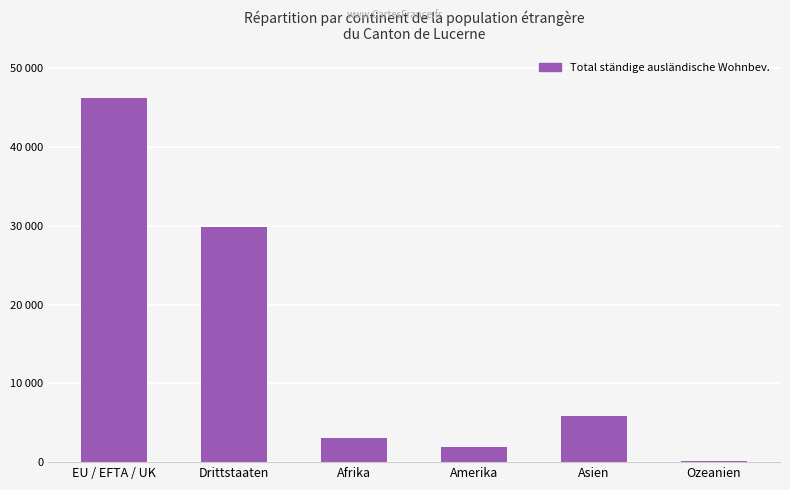

What is the difference between the second highest and second lowest values?

27914